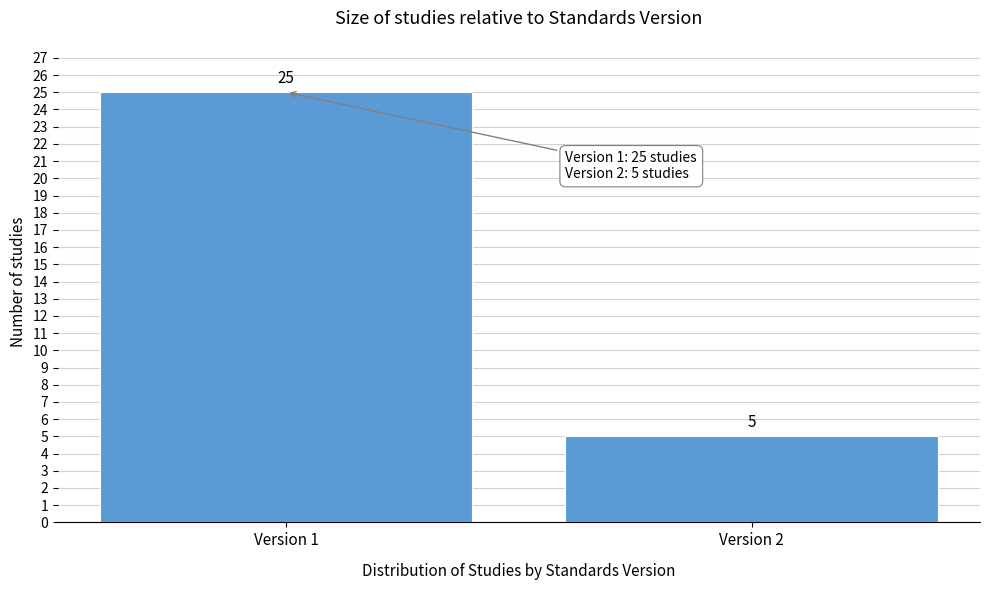

Reading right to left, what are all the values shown in this chart?

5	25